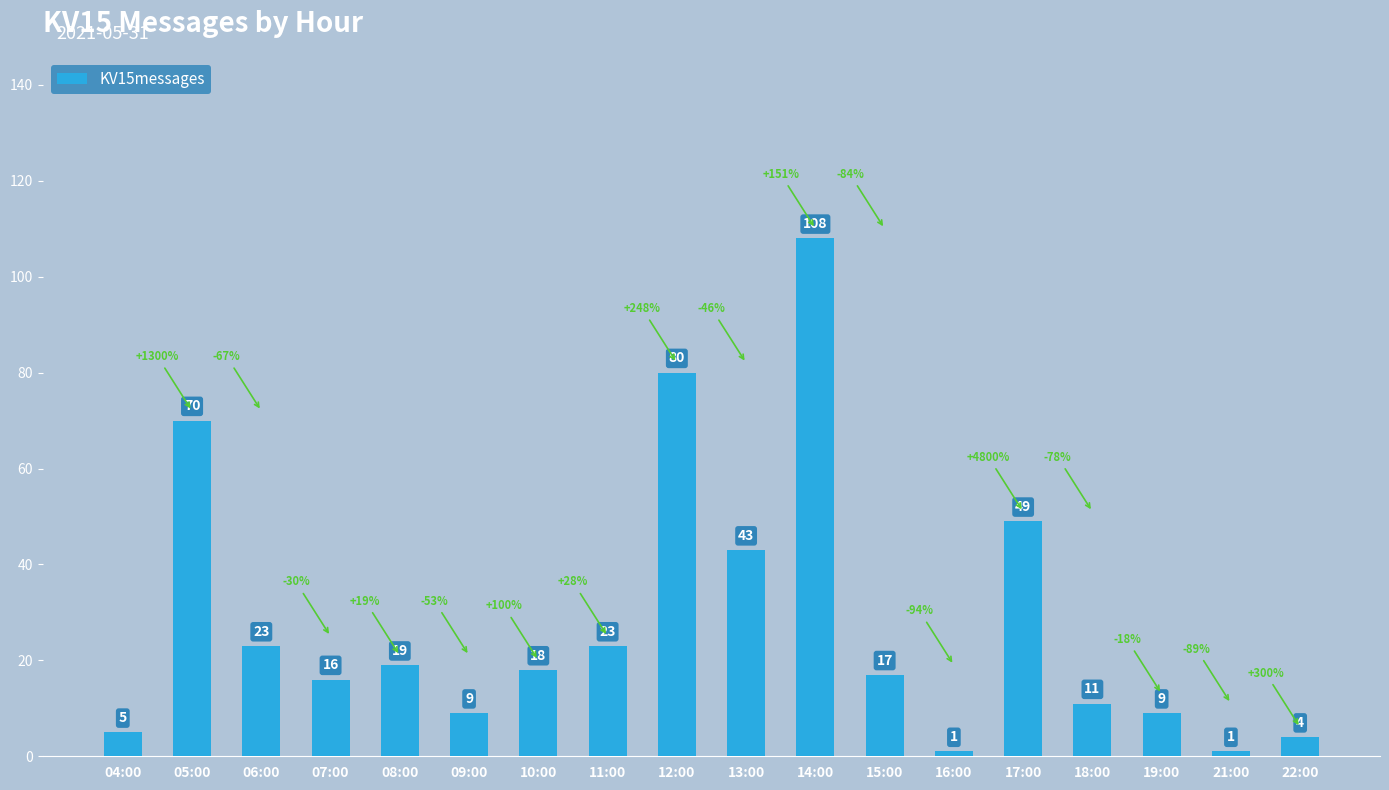

Approximately how many times larger is the value at 22:00 compared to 06:00?

0.2